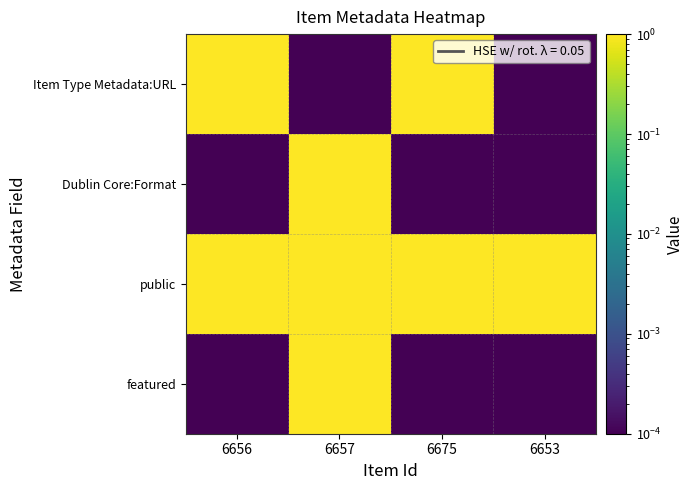

Reading left to right, what are all the values shown in this chart?

Item Type Metadata:URL: 6656=1.0	6657=0.0	6675=1.0	6653=0.0
Dublin Core:Format: 6656=0.0	6657=1.0	6675=0.0	6653=0.0
public: 6656=1.0	6657=1.0	6675=1.0	6653=1.0
featured: 6656=0.0	6657=1.0	6675=0.0	6653=0.0